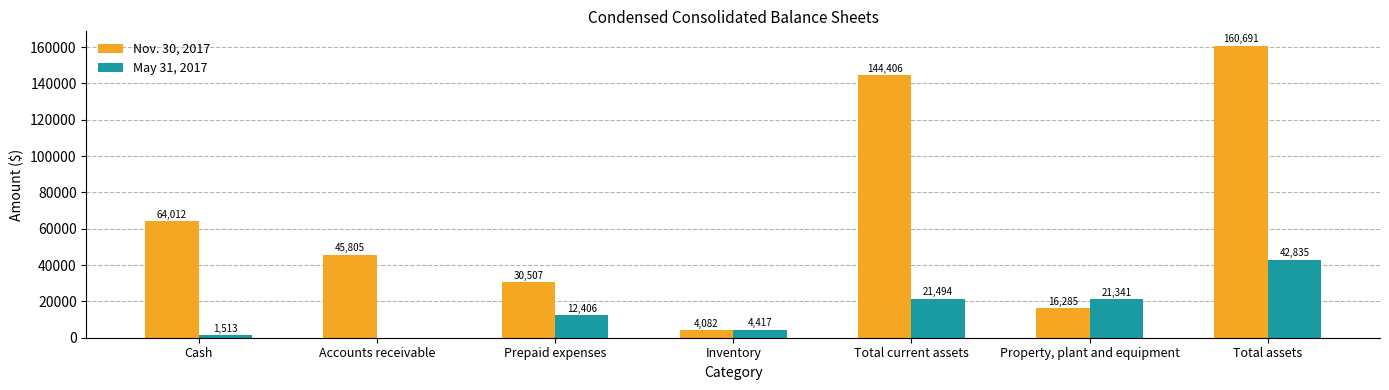

Reading right to left, list all the values displayed in this chart.

Nov. 30, 2017: Total assets=160691	Property, plant and equipment=16285	Total current assets=144406	Inventory=4082	Prepaid expenses=30507	Accounts receivable=45805	Cash=64012
May 31, 2017: Total assets=42835	Property, plant and equipment=21341	Total current assets=21494	Inventory=4417	Prepaid expenses=12406	Accounts receivable=0	Cash=1513